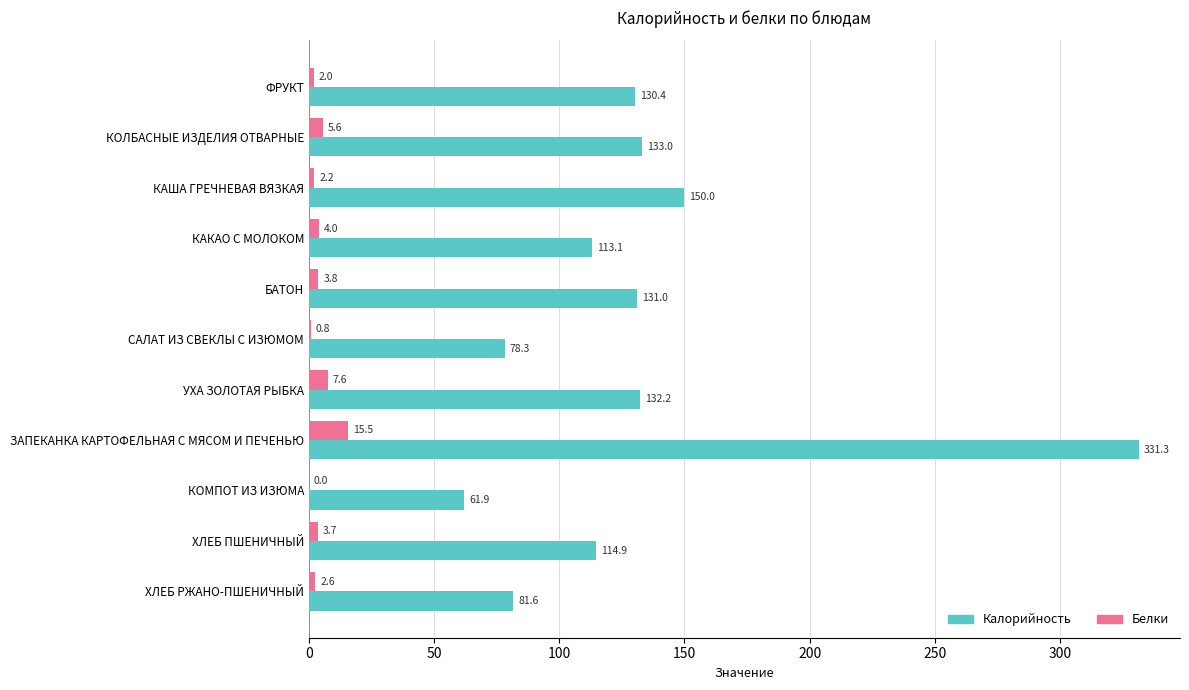

At which category is the sum across all series the highest?

ЗАПЕКАНКА КАРТОФЕЛЬНАЯ С МЯСОМ И ПЕЧЕНЬЮ